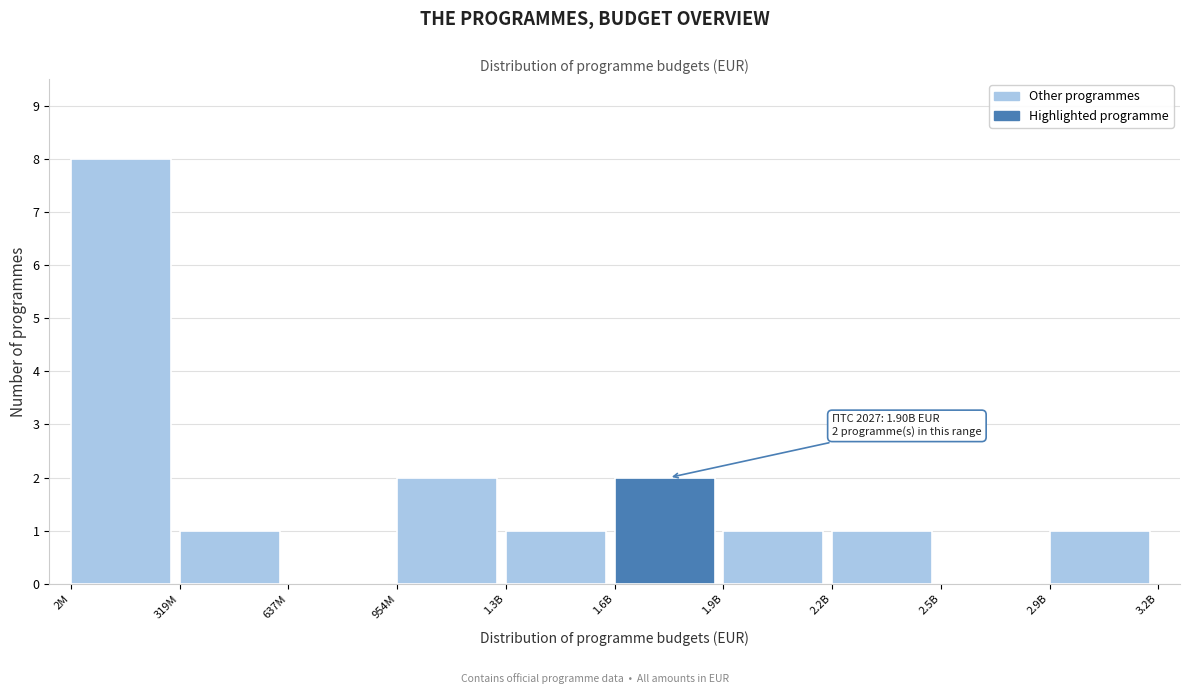

Reading left to right, transcribe all the data shown in this chart.

2M=8	319M=1	637M=0	954M=2	1.3B=1	1.6B=2	1.9B=1	2.2B=1	2.5B=0	2.9B=1